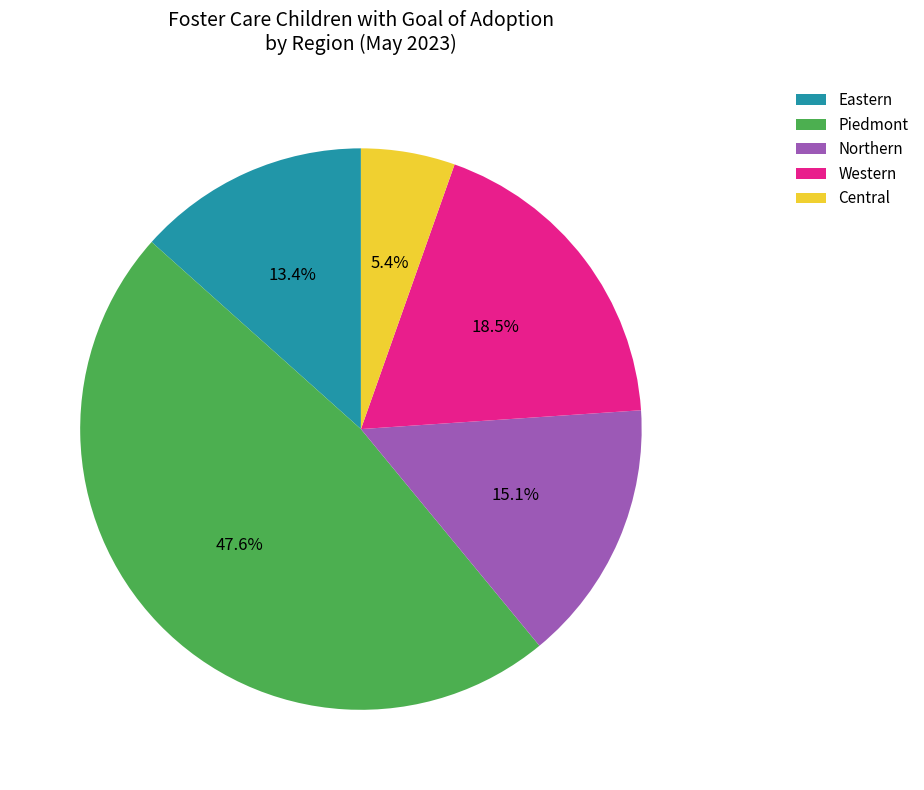

To the nearest percent, what percentage of the pie is Northern?

15%